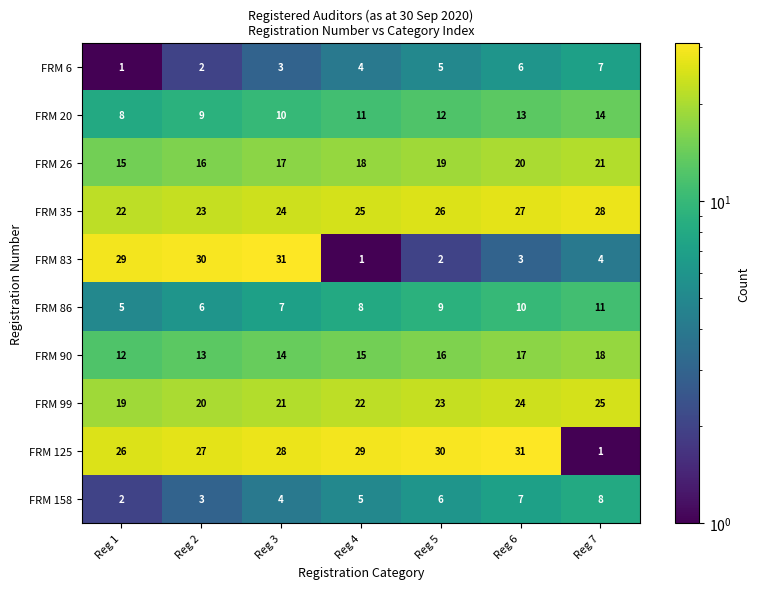

What is the difference between the highest and lowest values at Reg 7?

27